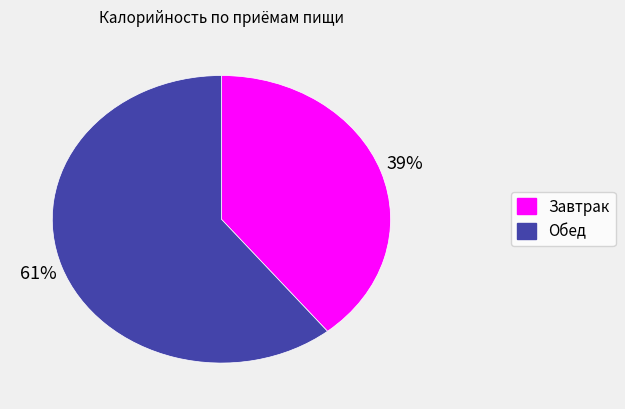

How many slices are in this pie chart?

2